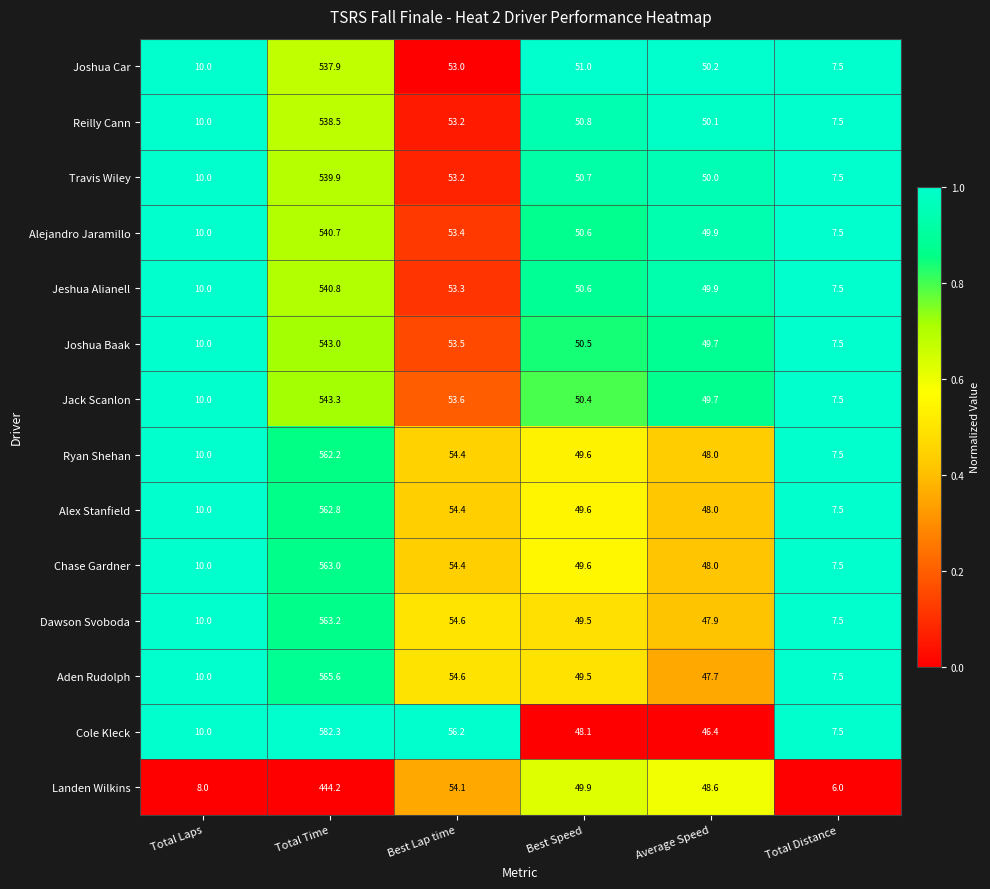

The Cole Kleck series shows 3.3 at Total Distance. True or false?

False